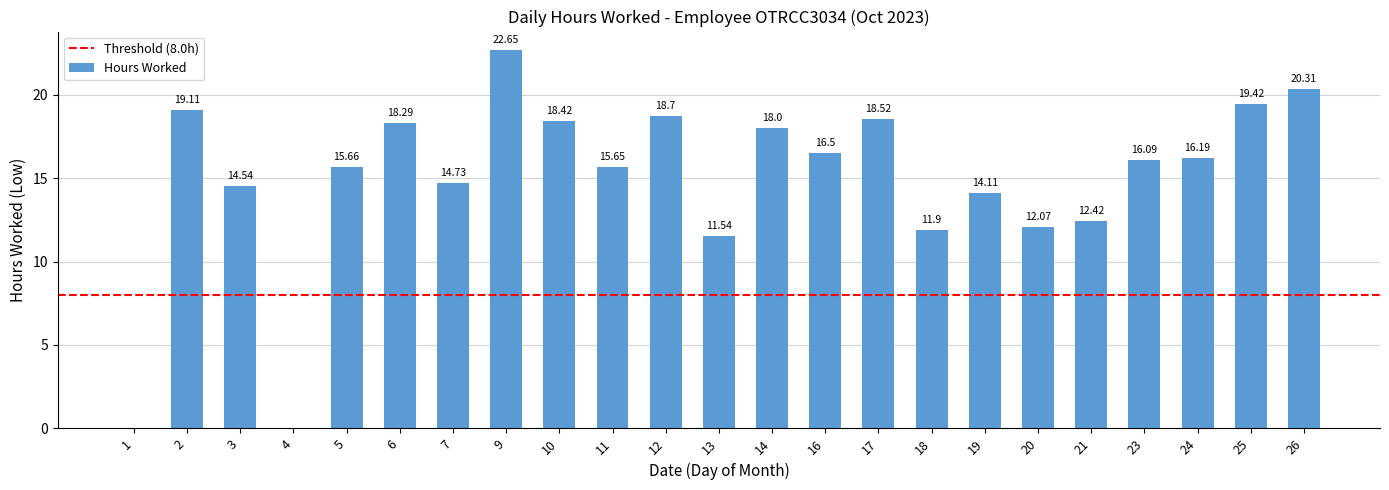

True or false: the data shows 15.7 at 5.

True